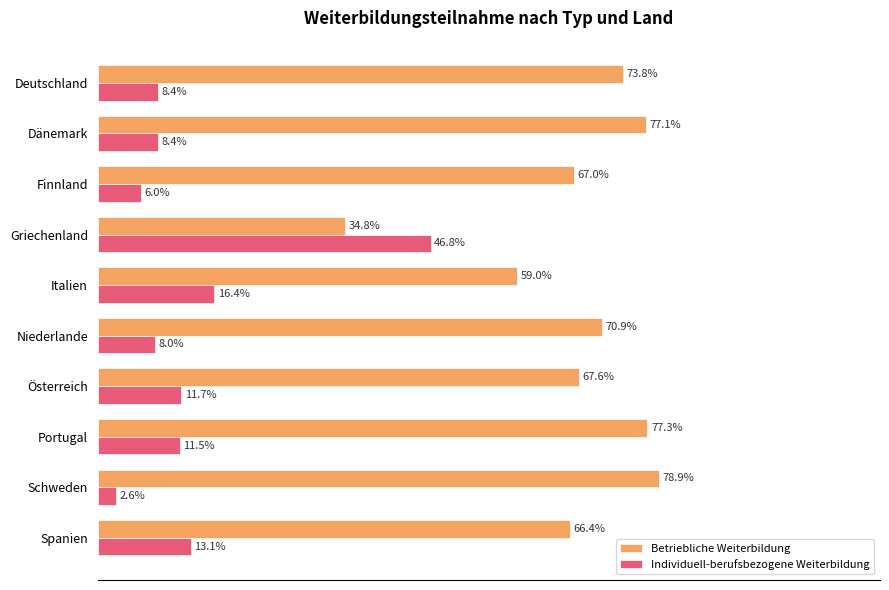

At which category is the sum across all series the highest?

Portugal